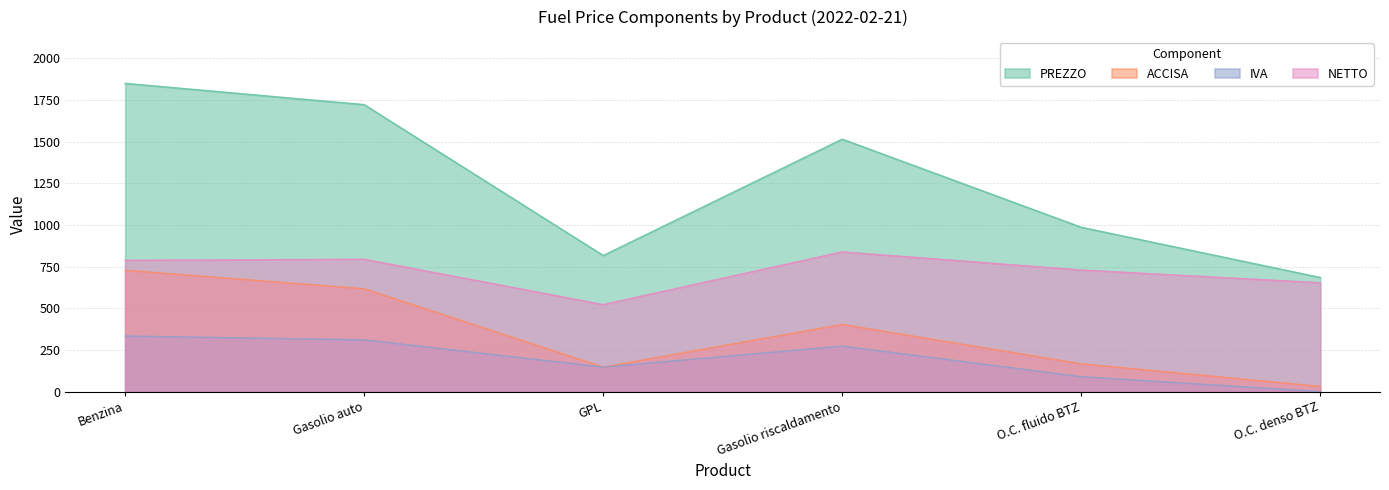

Where is ACCISA nearest to the value 379?

Gasolio riscaldamento